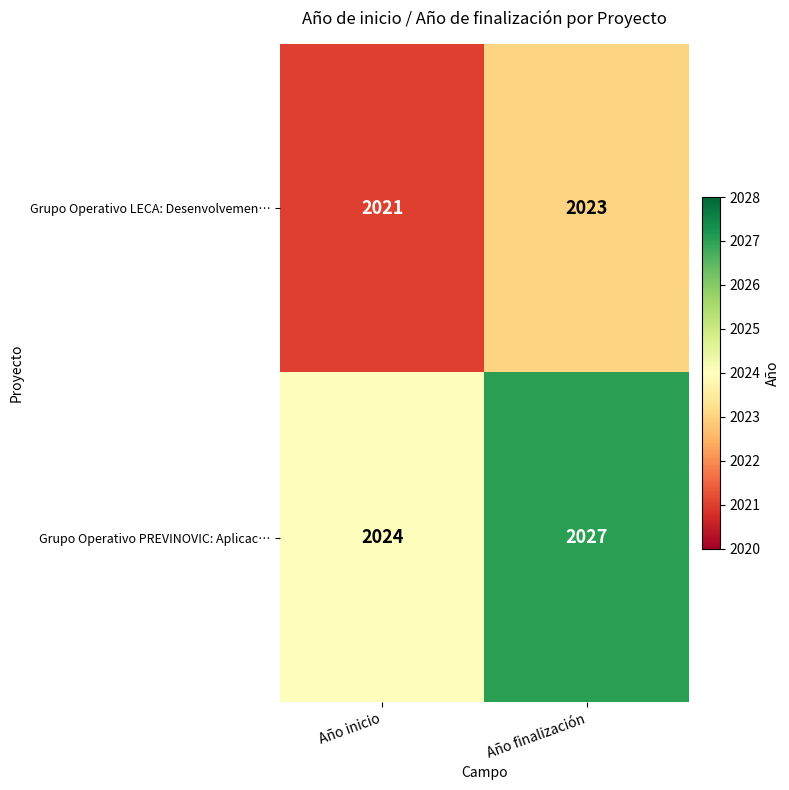

List the labels in order of Grupo Operativo PREVINOVIC: Aplicac… value, smallest first.

Año inicio, Año finalización